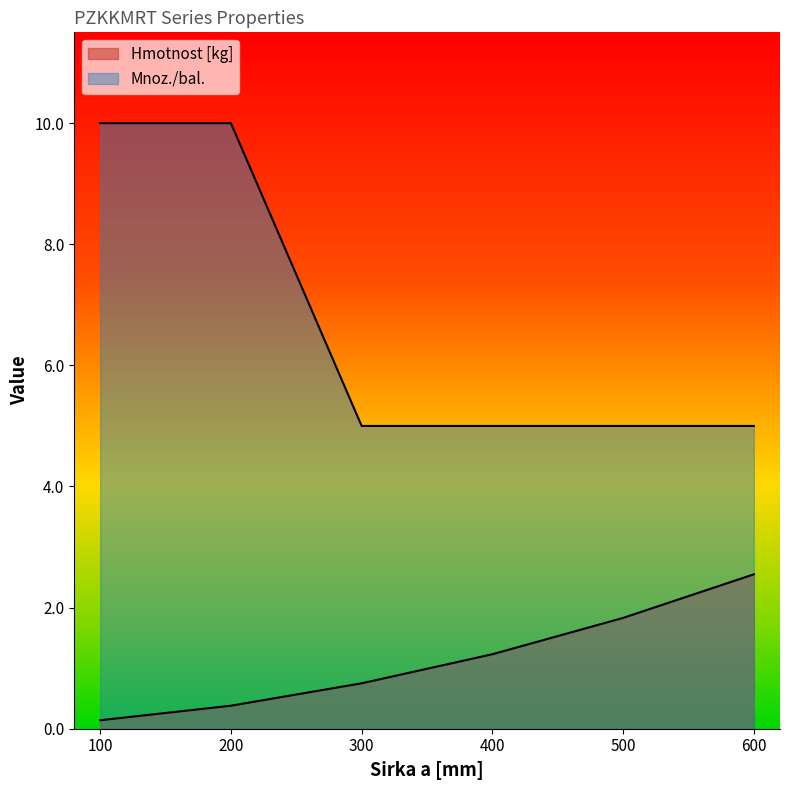

Count the Mnoz./bal. values in the range 5 to 10.

6